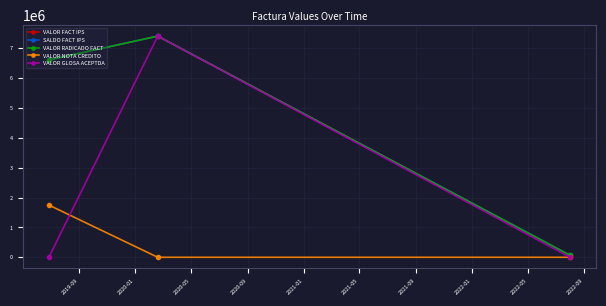

Is this an area chart (filled region under the line)?

No